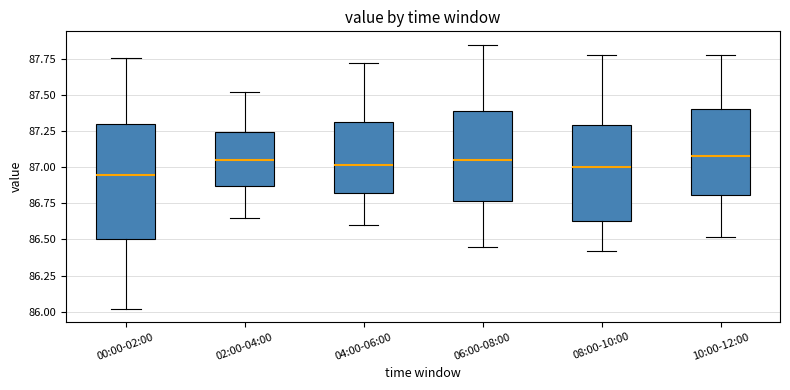

Reading left to right, transcribe this box plot: for each box, give where its median line is, the range the box spans, and where its two whiskers end, as read against the y-axis. The values are not printed on the chart, so give them approximately, as read against the axis.

00:00-02:00: median 86.95, box 86.50 to 87.30, whiskers 86.00 to 87.75
02:00-04:00: median 87.05, box 86.85 to 87.25, whiskers 86.65 to 87.50
04:00-06:00: median 87.00, box 86.80 to 87.30, whiskers 86.60 to 87.70
06:00-08:00: median 87.05, box 86.75 to 87.40, whiskers 86.45 to 87.85
08:00-10:00: median 87.00, box 86.65 to 87.30, whiskers 86.40 to 87.80
10:00-12:00: median 87.10, box 86.80 to 87.40, whiskers 86.50 to 87.80